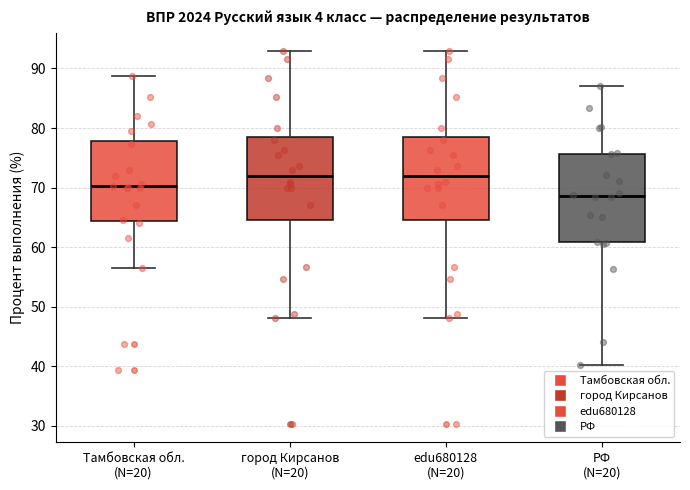

Where is the lower edge of the box for город Кирсанов (N=20) on the y-axis? The values are not printed on the chart, so give them approximately, as read against the axis.

64